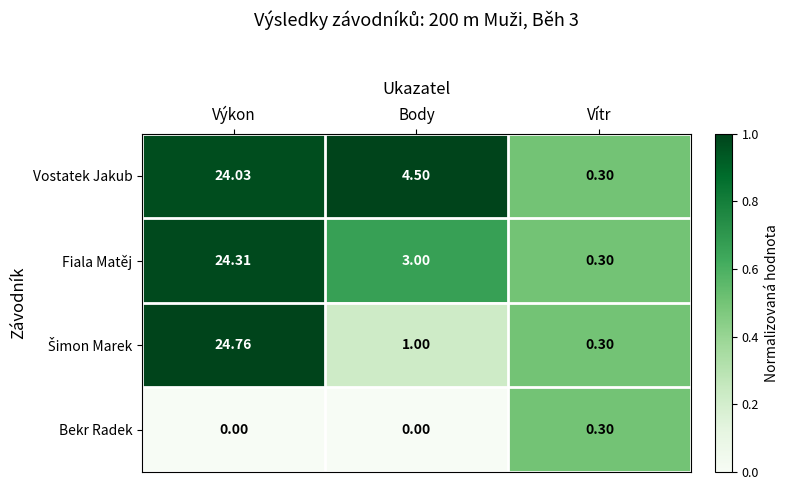

Count the number of data series in this chart.

4